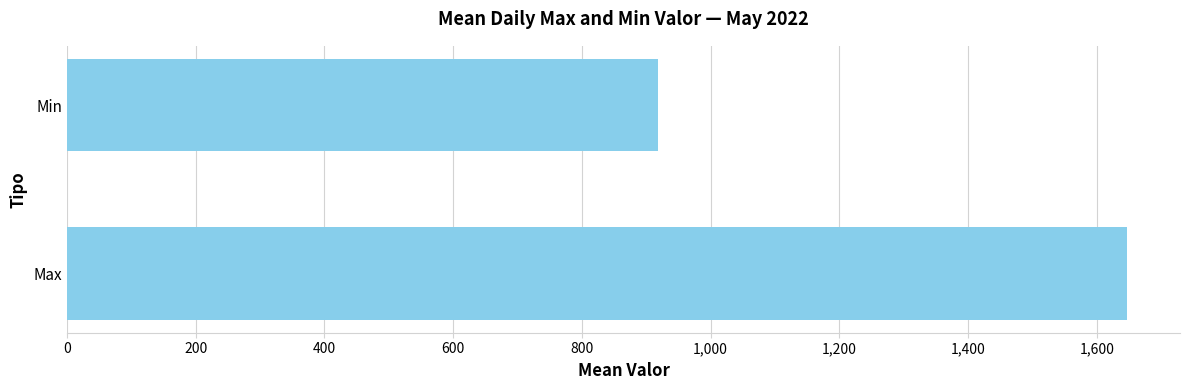

Approximately how many times larger is the value at Max compared to Min?

1.8